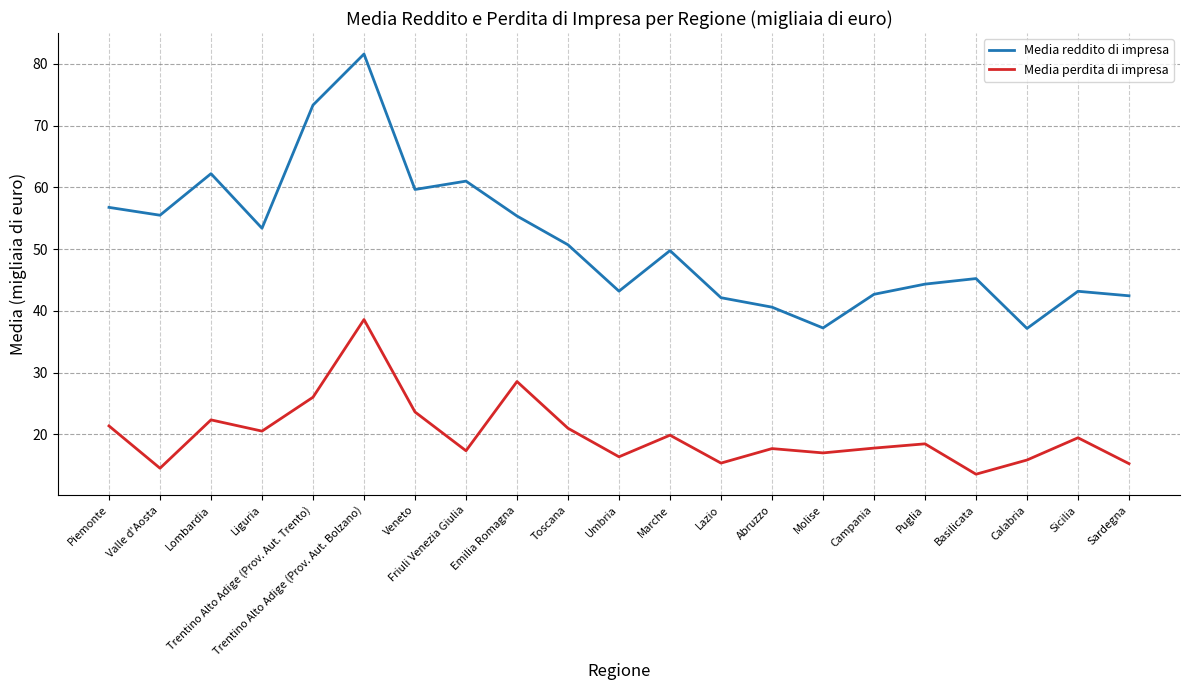

The Media reddito di impresa series shows 93.5 at Emilia Romagna. True or false?

False